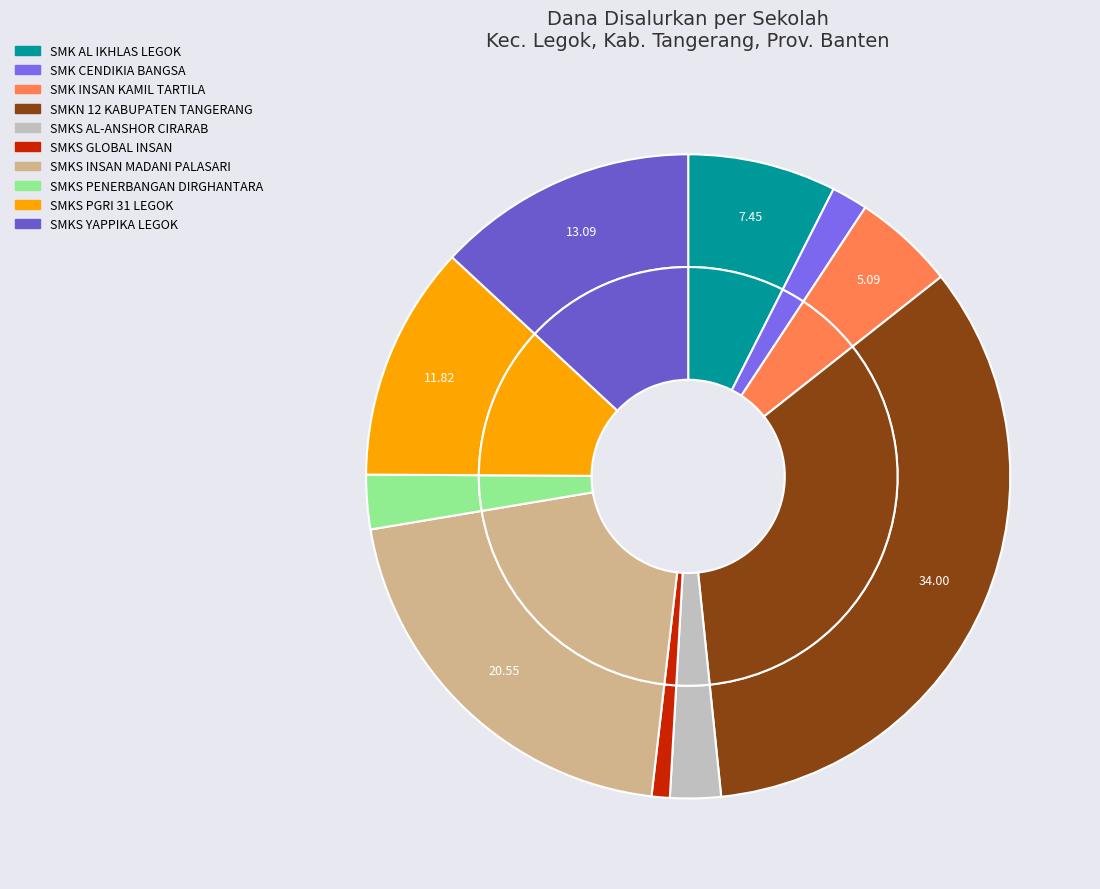

To the nearest percent, what percentage of the pie is SMK AL IKHLAS LEGOK?

7%